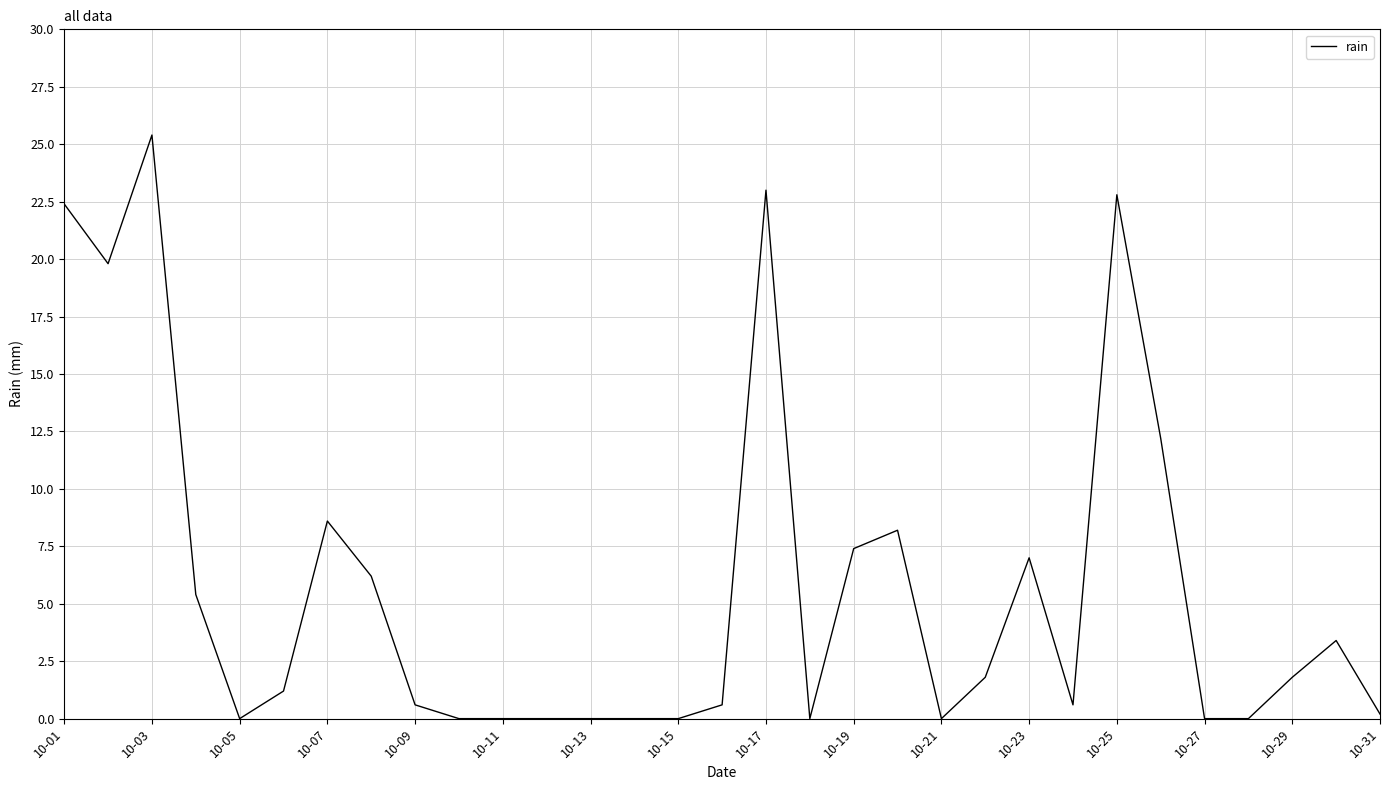

What is the difference between the maximum and minimum values?

25.4